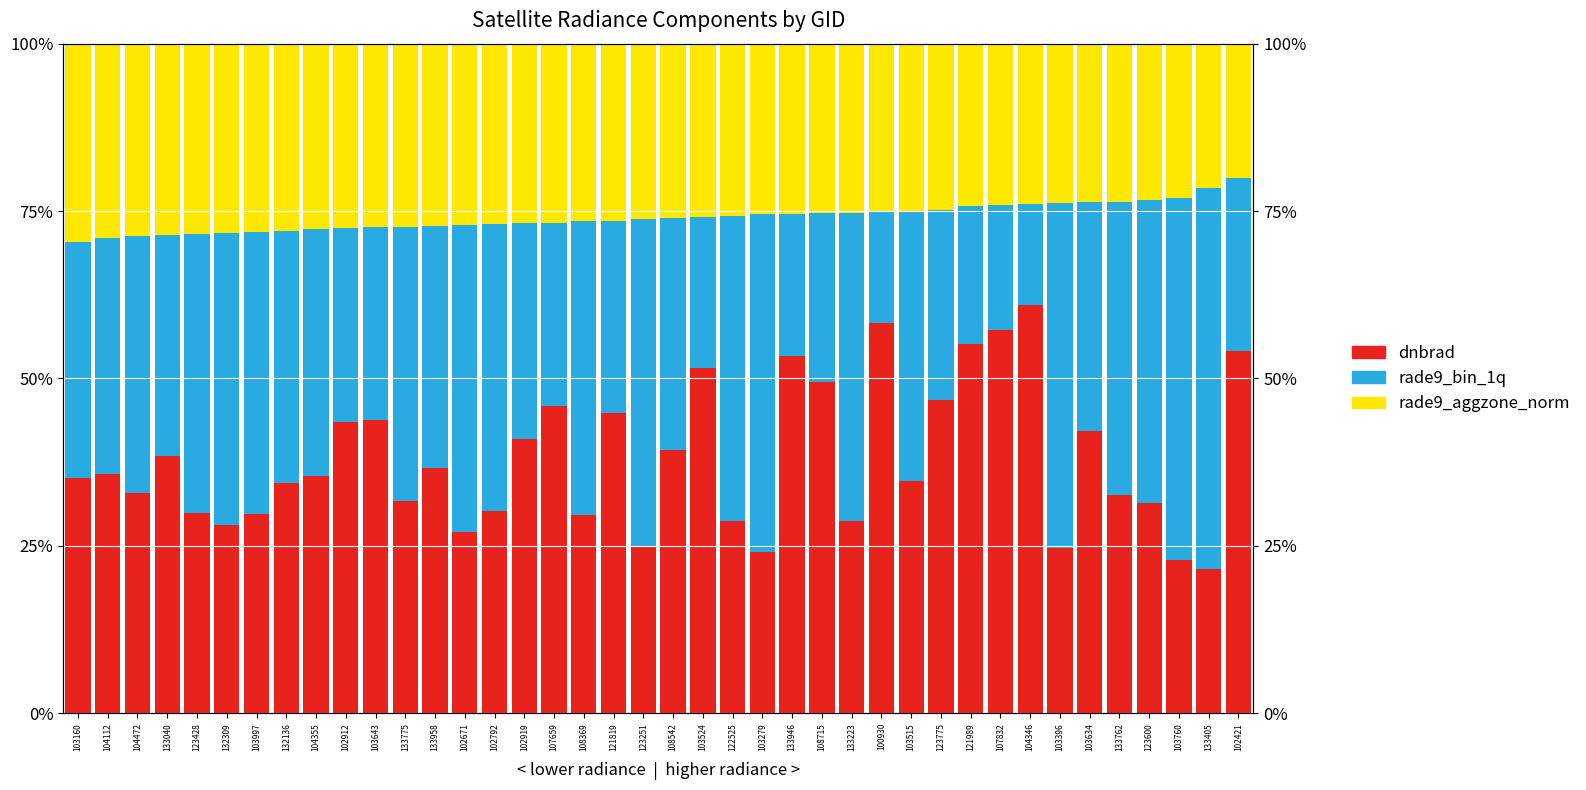

Which series has the widest spread of values?

rade9_bin_1q